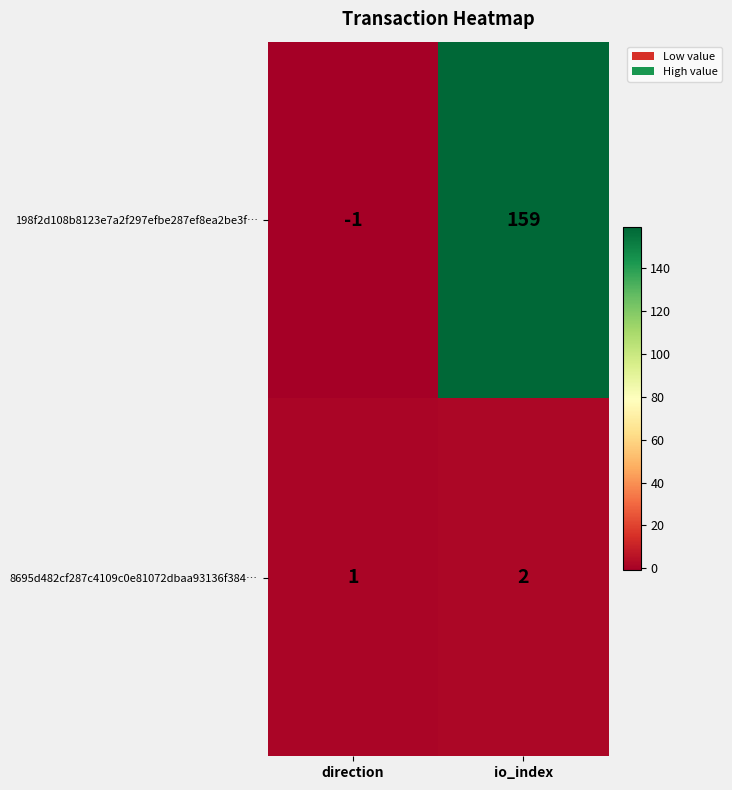

Which series has the widest spread of values?

198f2d108b8123e7a2f297efbe287ef8ea2be3f…